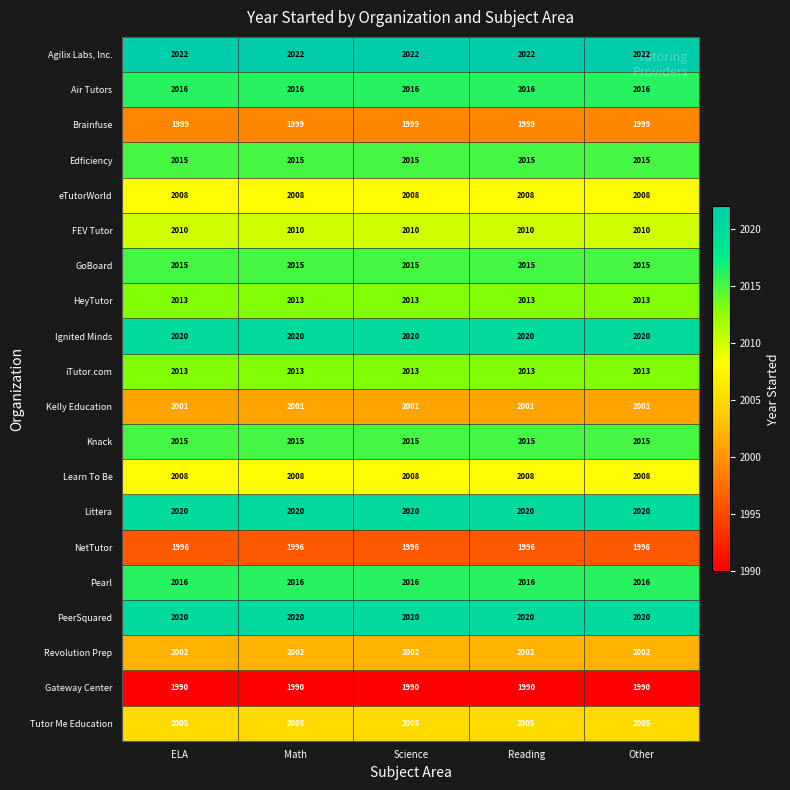

What is the sum of all iTutor.com values?

10065